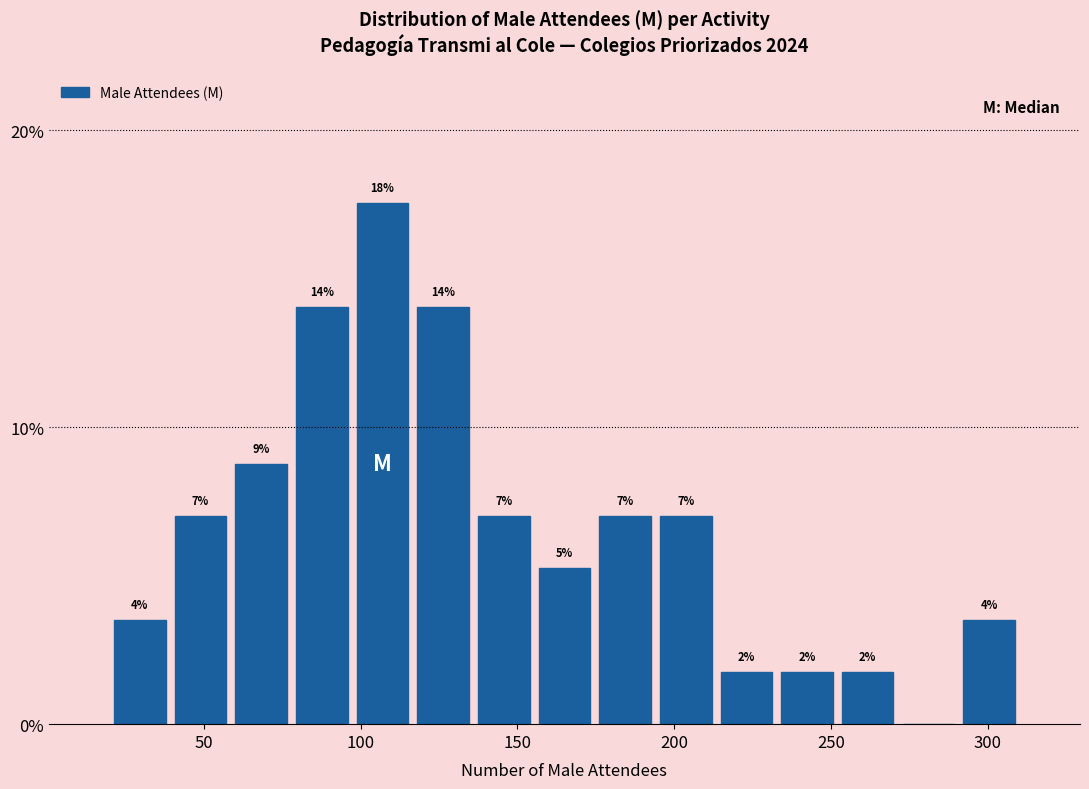

Around what value on the x-axis is the tallest bar? Give the approximate position of its centre, as read against the axis.

105